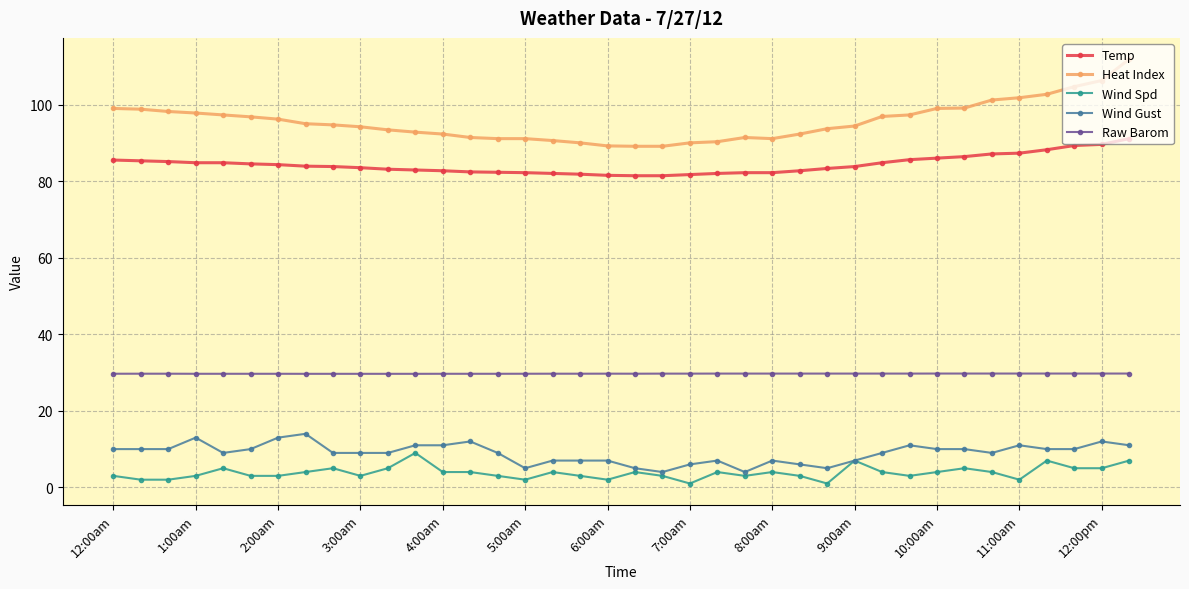

Which series has the widest spread of values?

Heat Index